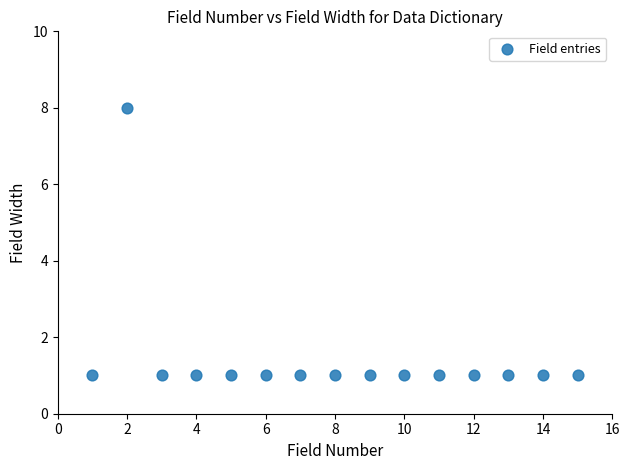

What is the range of X values (max minus min)?

14